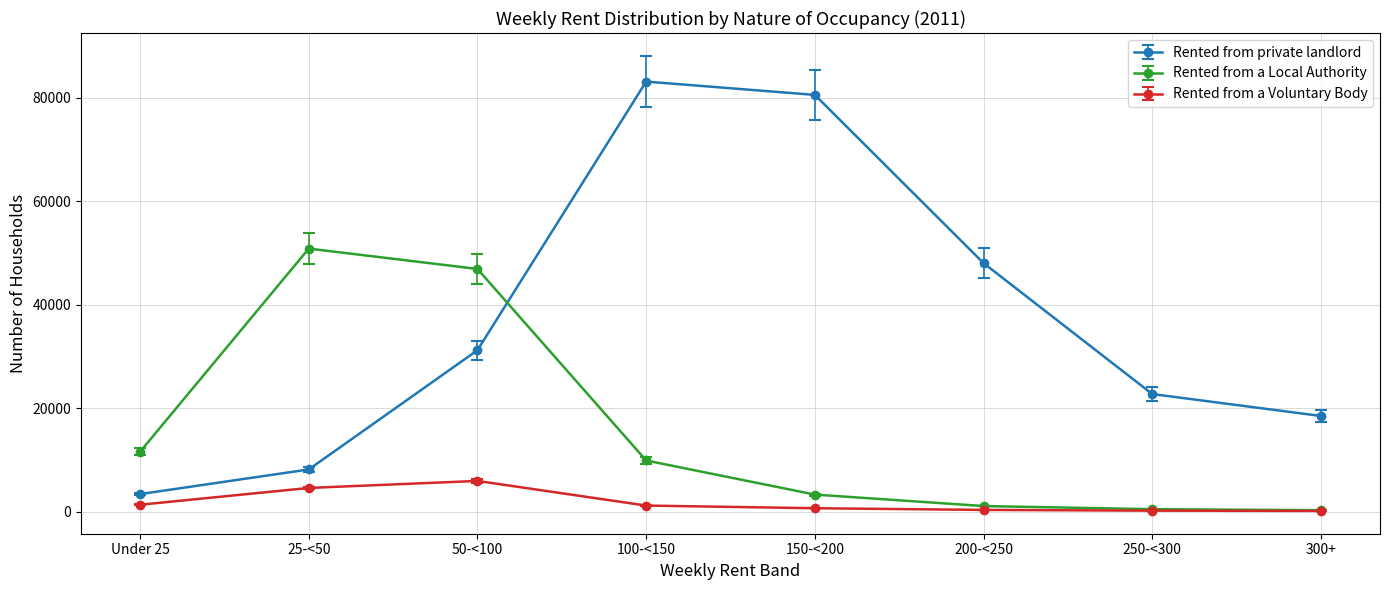

What is the difference between the Rented from a Voluntary Body values at Under 25 and 25-<50?

3250